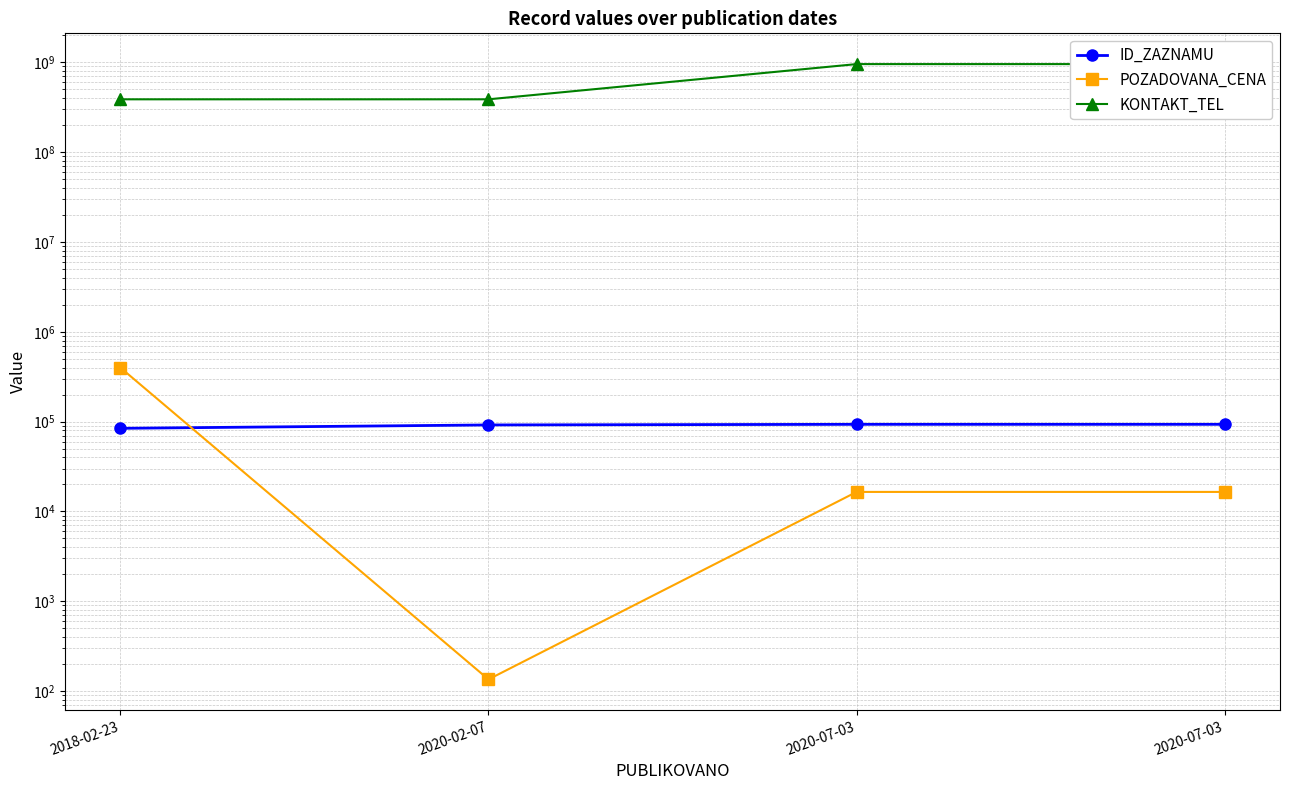

Reading left to right, list all the values displayed in this chart.

ID_ZAZNAMU: 2018-02-23=84234	2020-02-07=91875	2020-07-03=93327	2020-07-03=93328
POZADOVANA_CENA: 2018-02-23=400190	2020-02-07=135	2020-07-03=16500	2020-07-03=16500
KONTAKT_TEL: 2018-02-23=387683178	2020-02-07=387683178	2020-07-03=956202106	2020-07-03=956202106